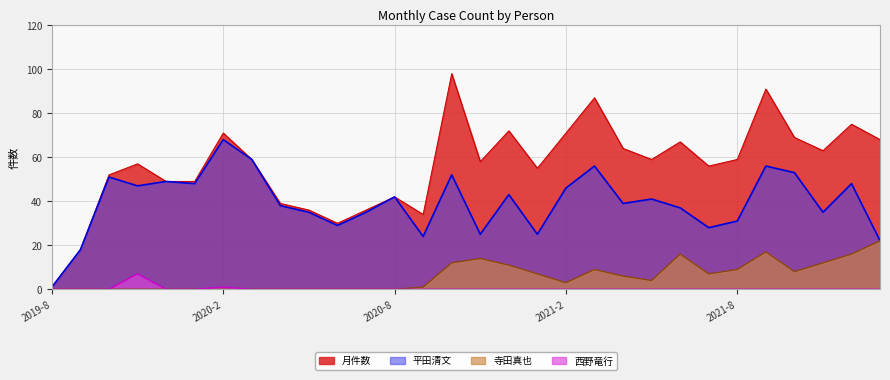

What is the approximate value of 平田清文 at 2019-9, to the nearest 10?

20